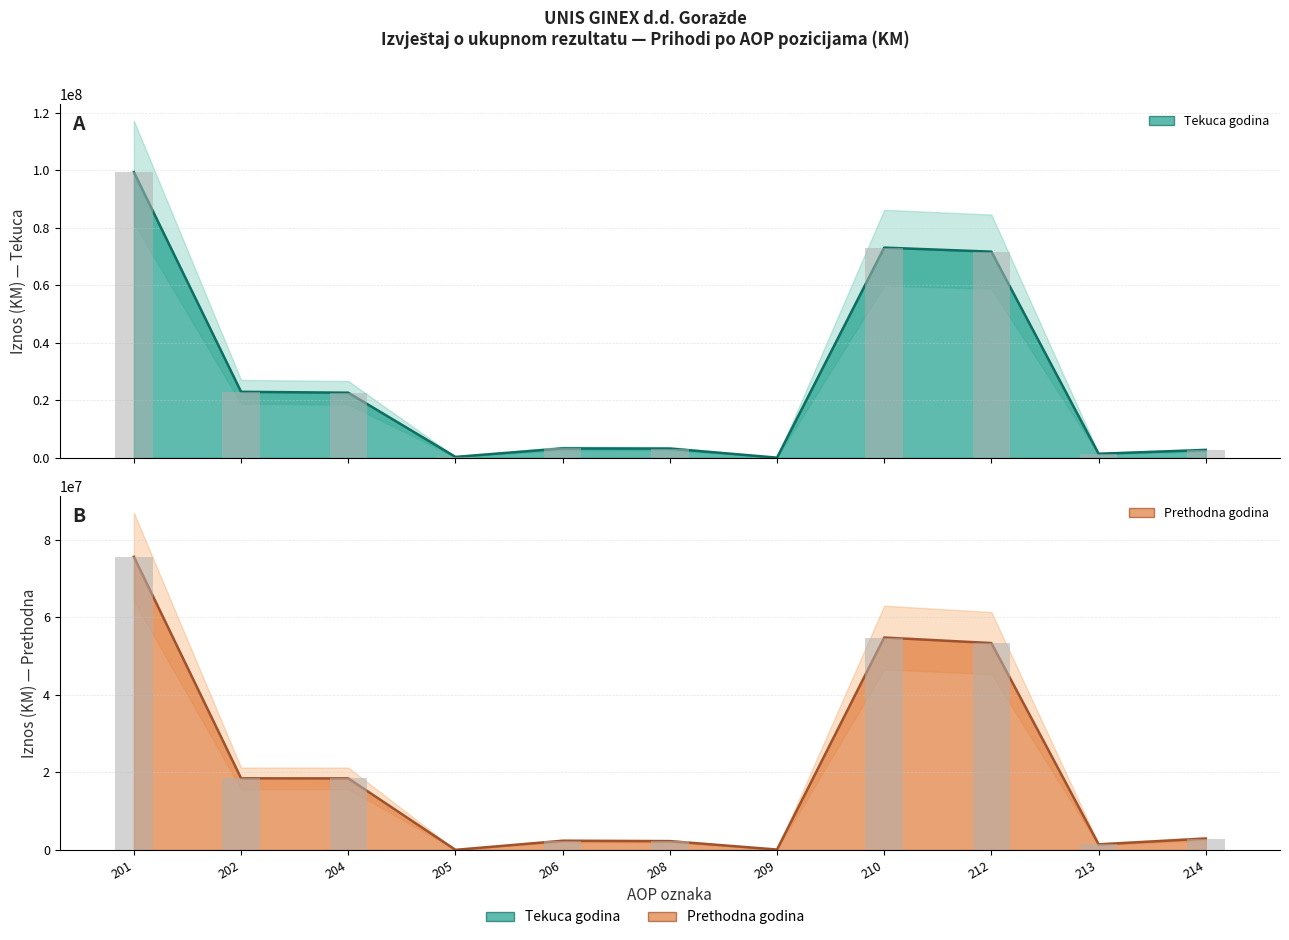

Reading left to right, extract all data points from this chart.

Od 01.01. do 31.12. tekuce godine: 99292454	22952503	22629995	322508	3273729	3208973	64756	73066222	71656208	1410014	2740640
Od 01.01. do 31.12. prethodne godine: 75605283	18467759	18448799	18960	2354139	2256485	97654	54783385	53349974	1433411	2927736